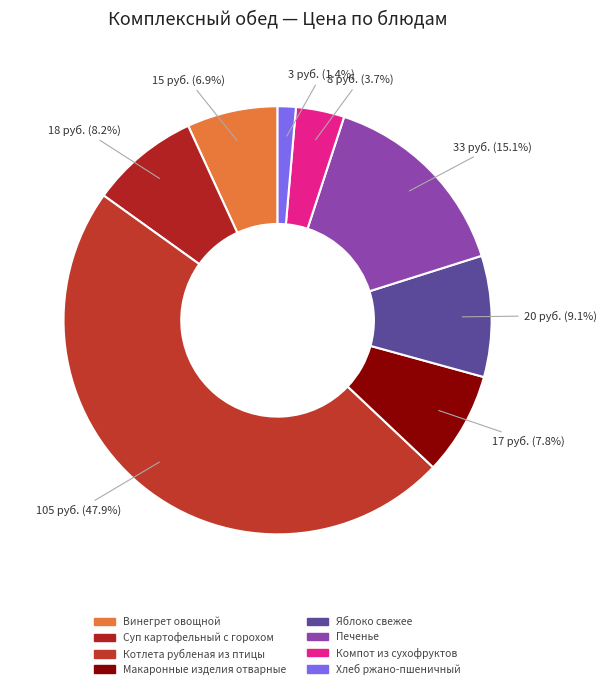

Which has a higher value, Макаронные изделия отварные or Котлета рубленая из птицы?

Котлета рубленая из птицы